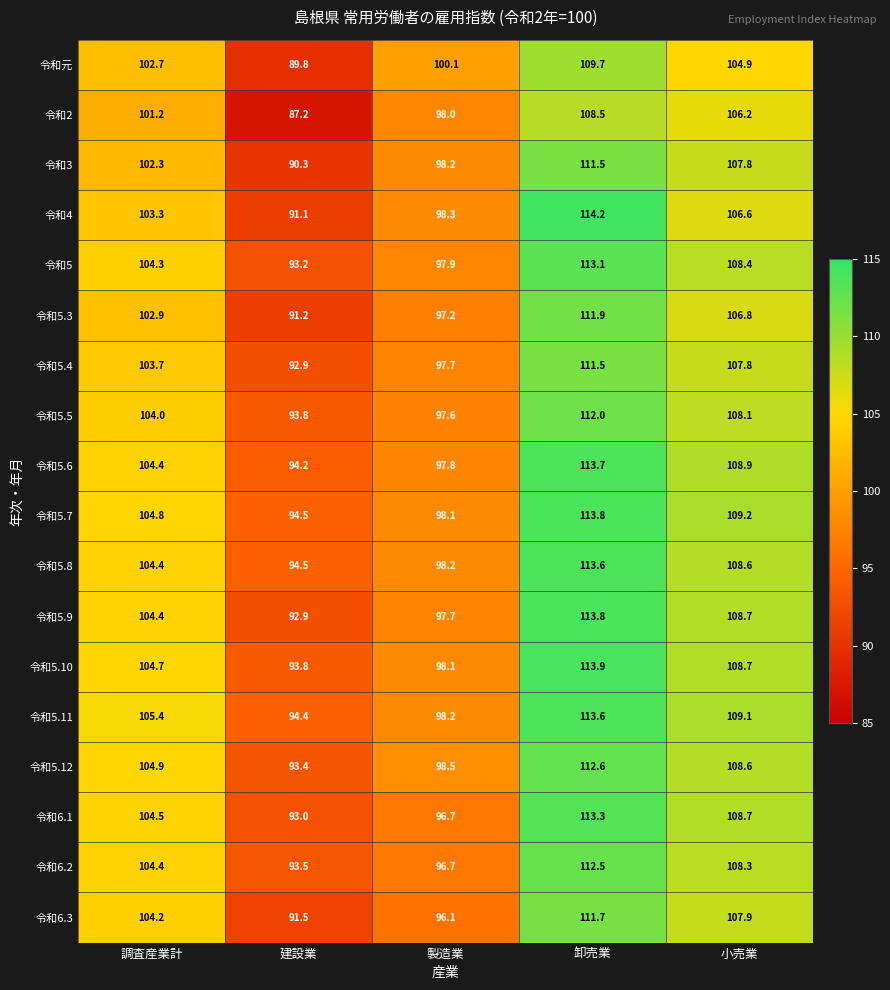

Where is 令和3 nearest to the value 100?

製造業